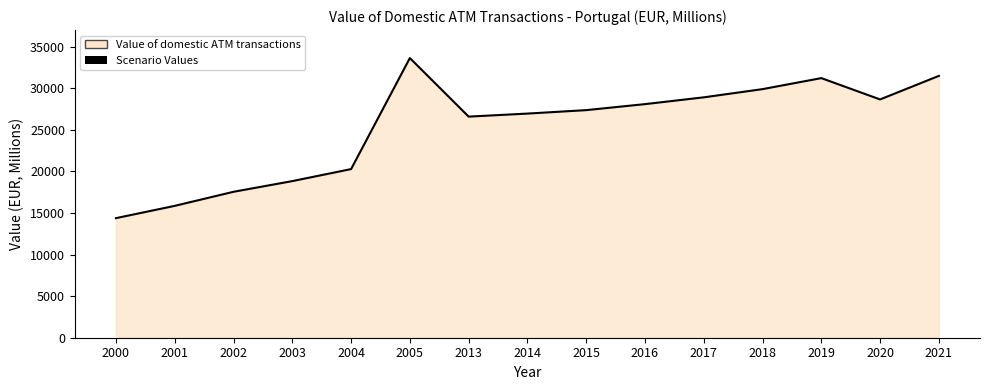

Approximately how many times larger is the value at 2005 compared to 2018?

1.1